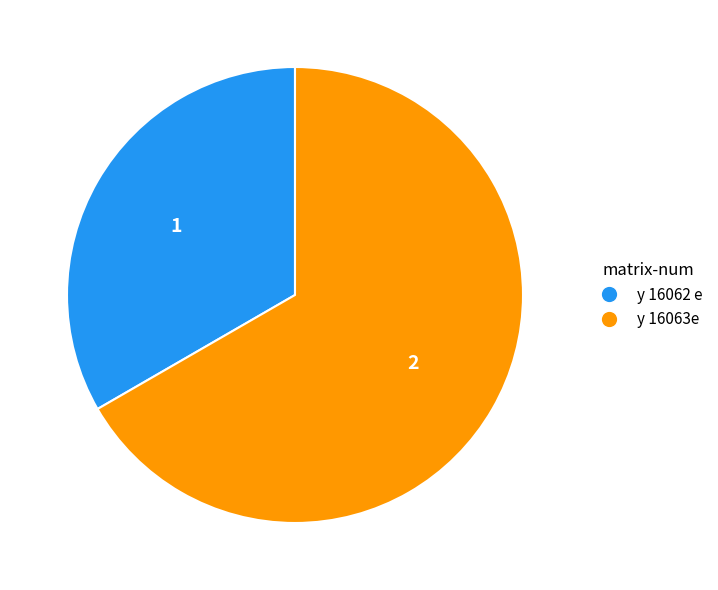

Does any single category account for the majority?

Yes